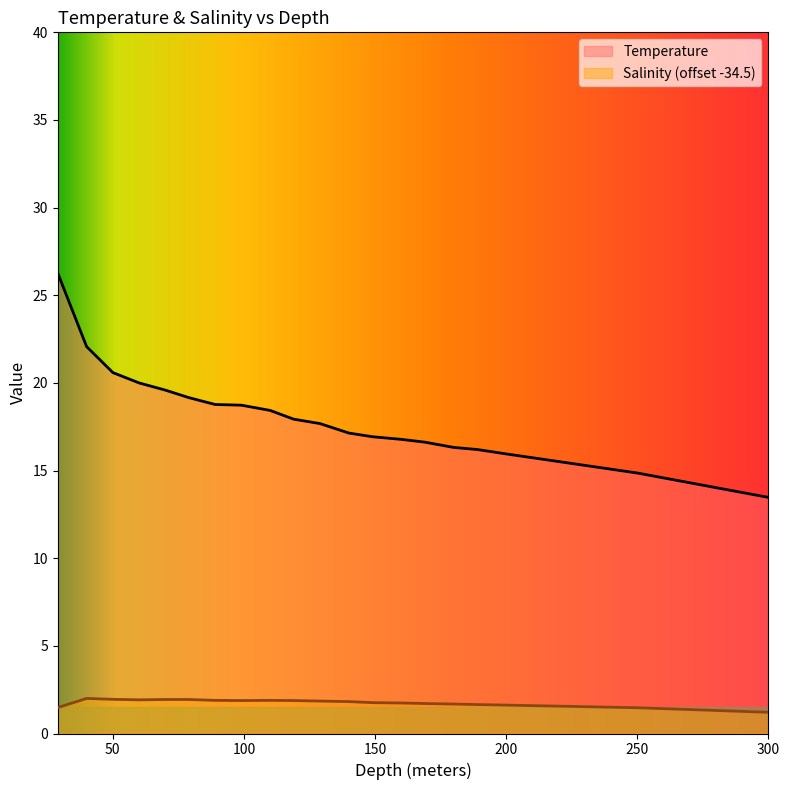

Rank the series at 50 from highest to lowest value.

Temperature, Salinity (offset -34.5)